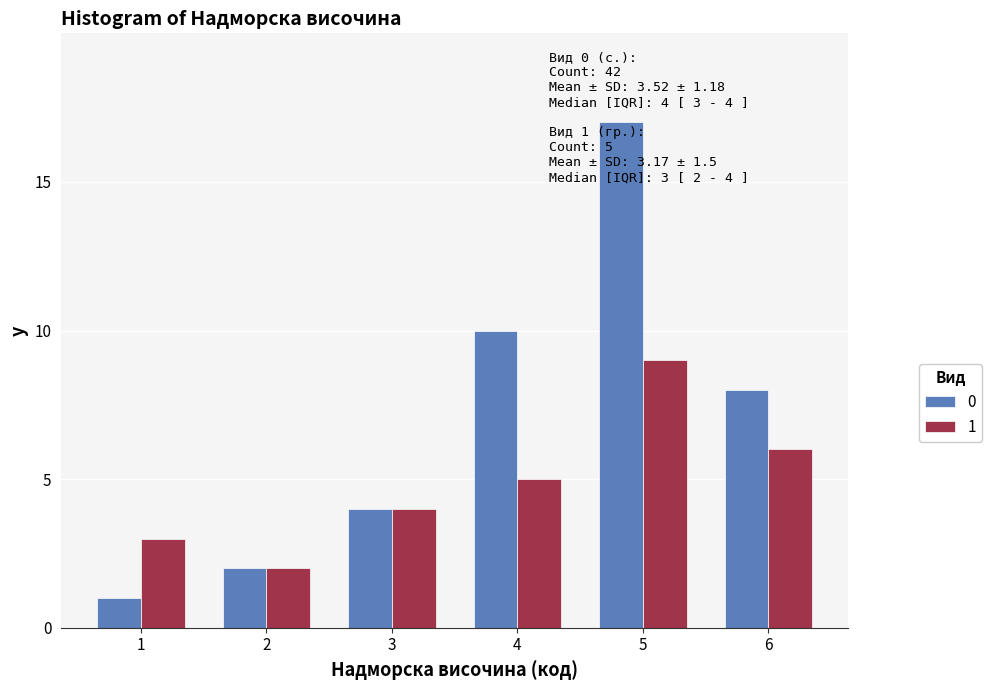

Rank the series at 1 from highest to lowest value.

1, 0